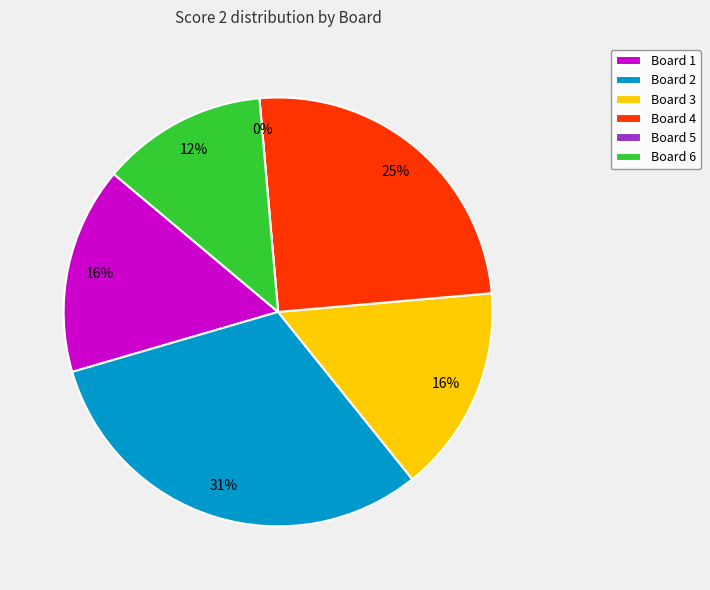

To the nearest percent, what percentage of the pie is Board 6?

12%